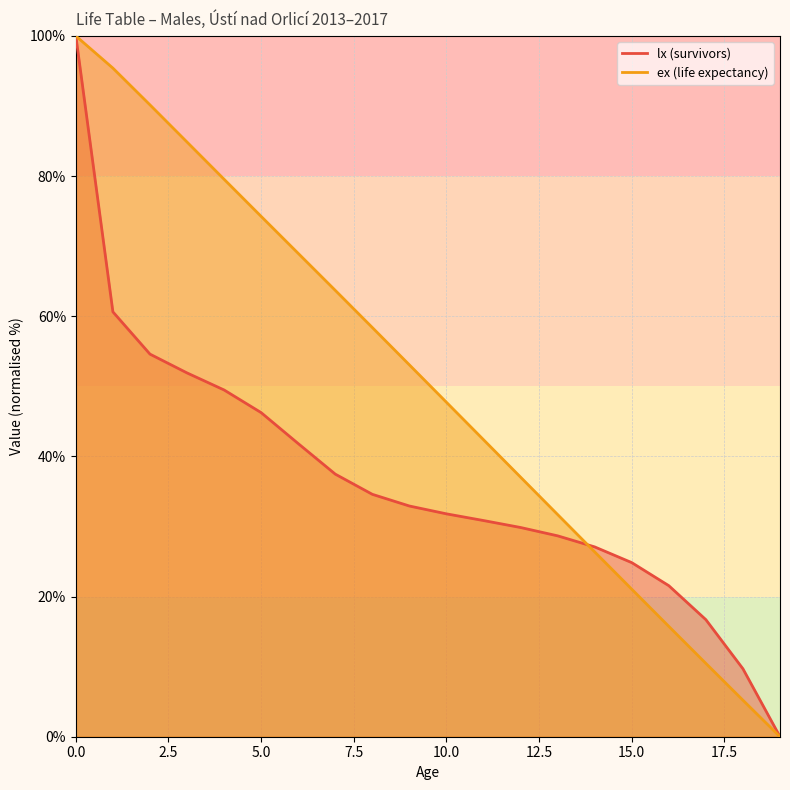

List the labels in order of ex value, largest first.

0, 1, 2, 3, 4, 5, 6, 7, 8, 9, 10, 11, 12, 13, 14, 15, 16, 17, 18, 19